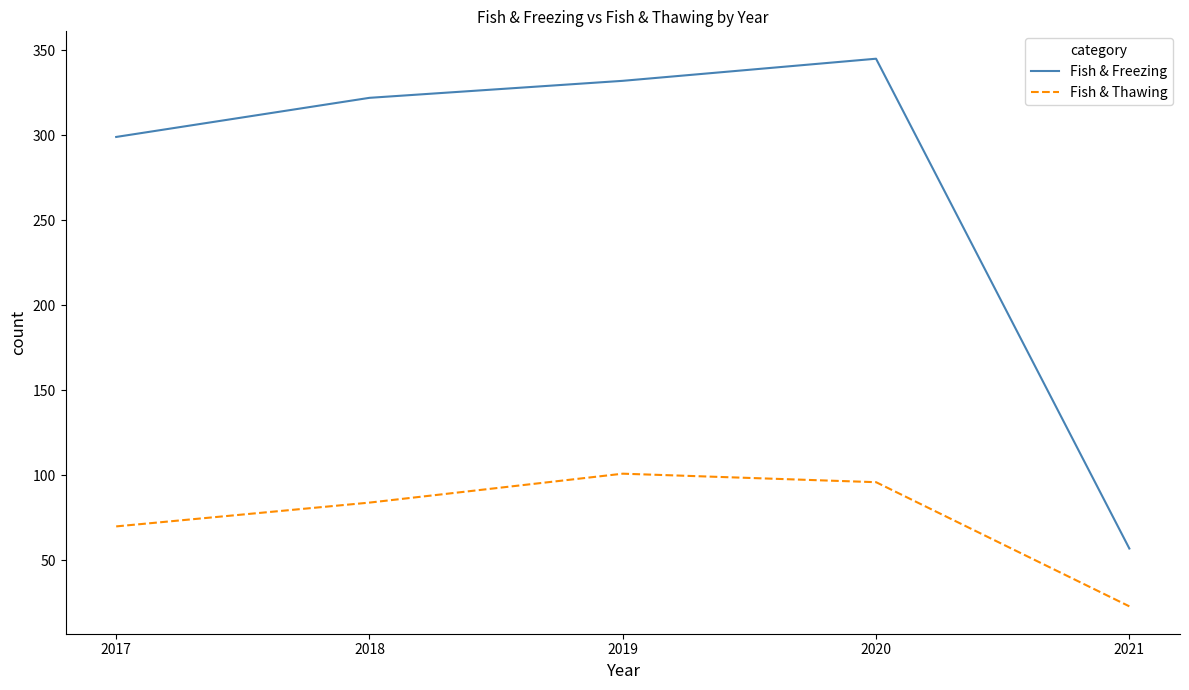

At which label is Fish & Freezing closest to 201?

2017